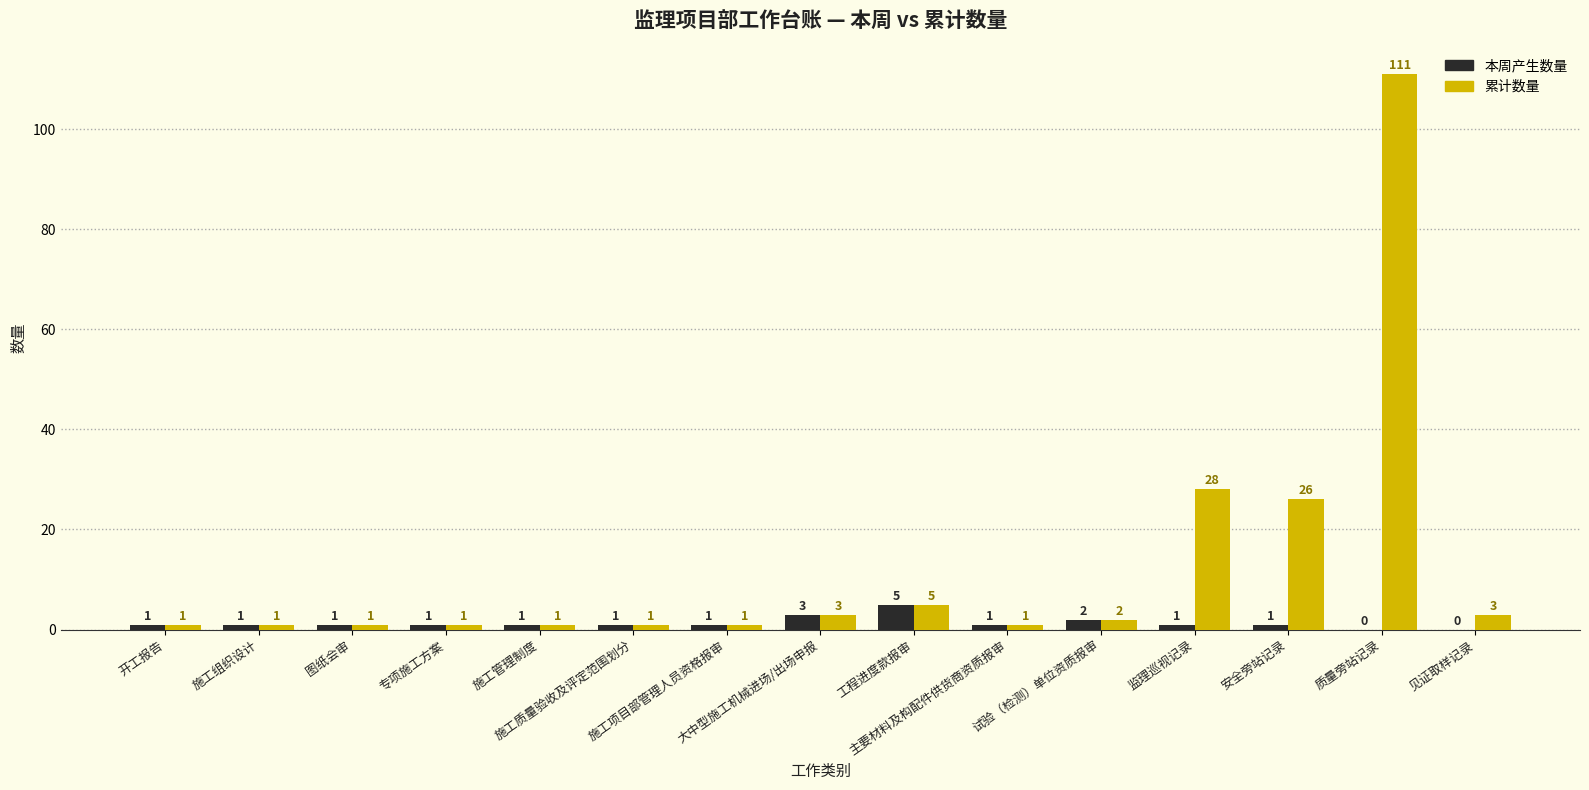

Are the bars grouped side by side (vs. stacked)?

Yes